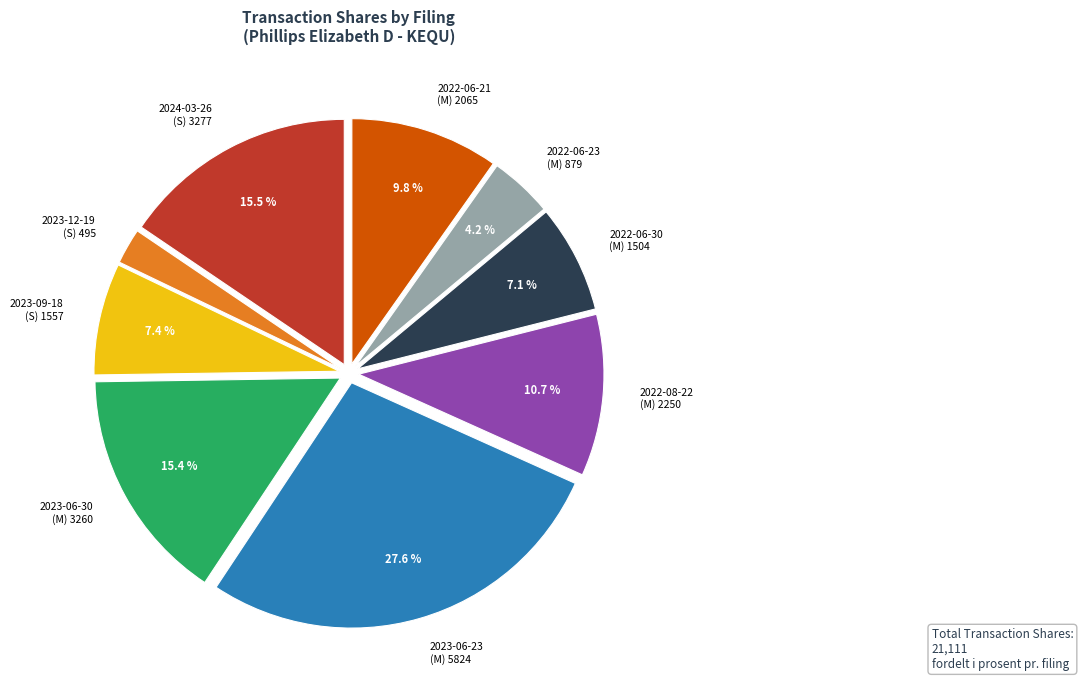

To the nearest percent, what is the difference between the largest and smallest slice percentages?

25%